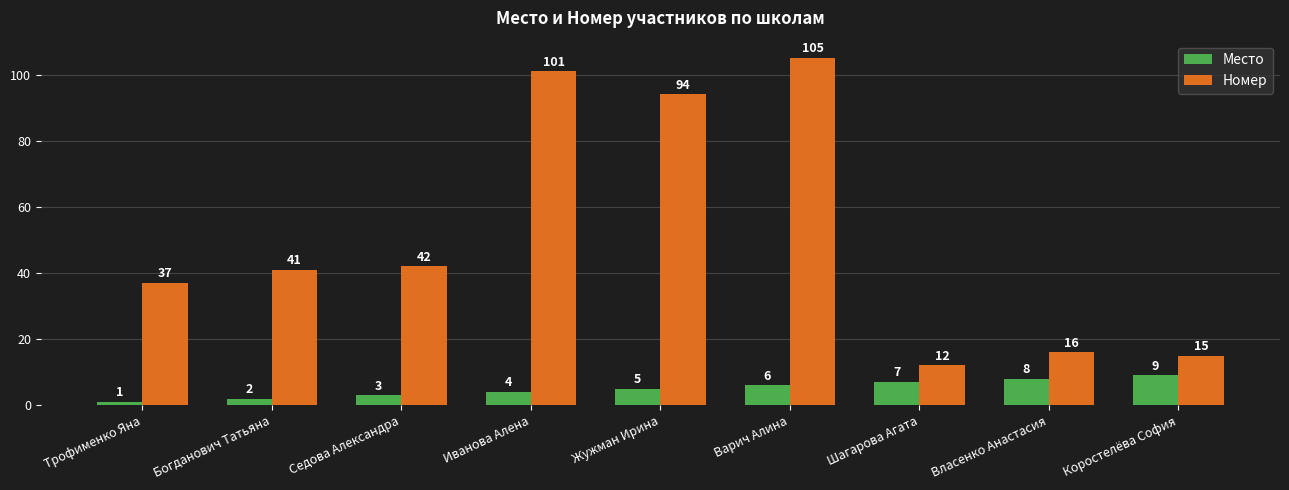

What is the value of the Место bar at the 7th from the left?

7